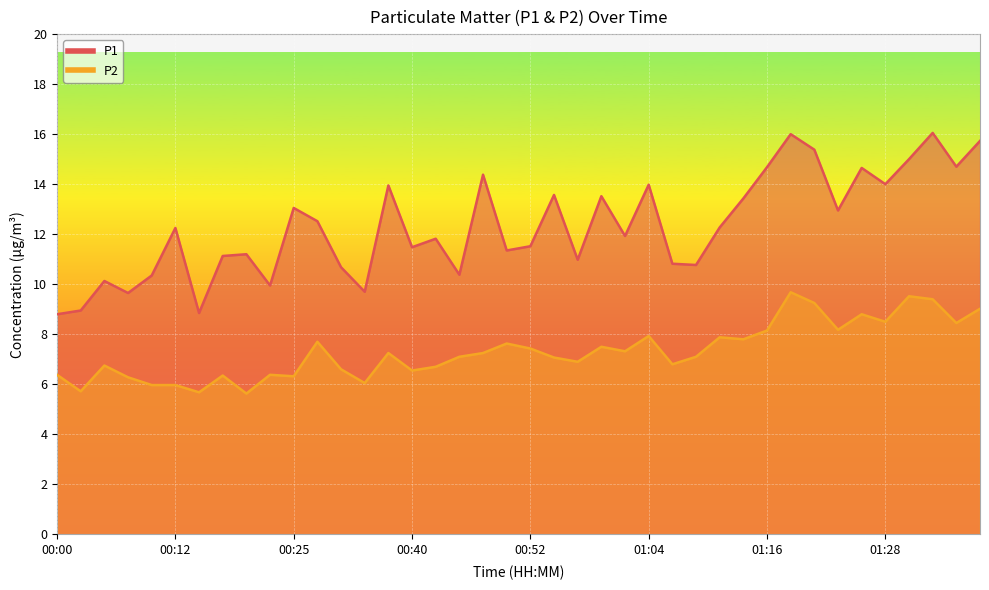

What is the value of the P2 point at the 11th from the left?

6.3